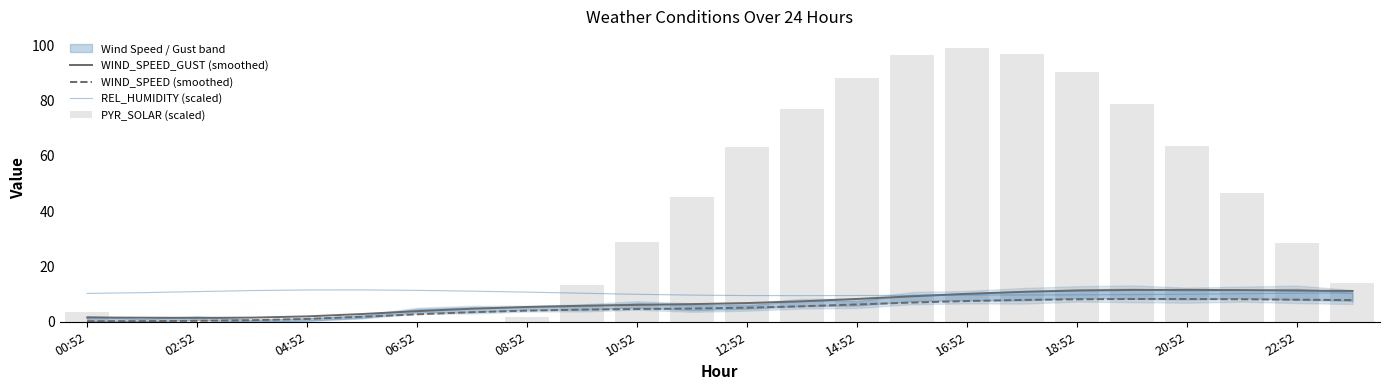

The REL_HUMIDITY (scaled) series shows 11.5 at 04:52. True or false?

True